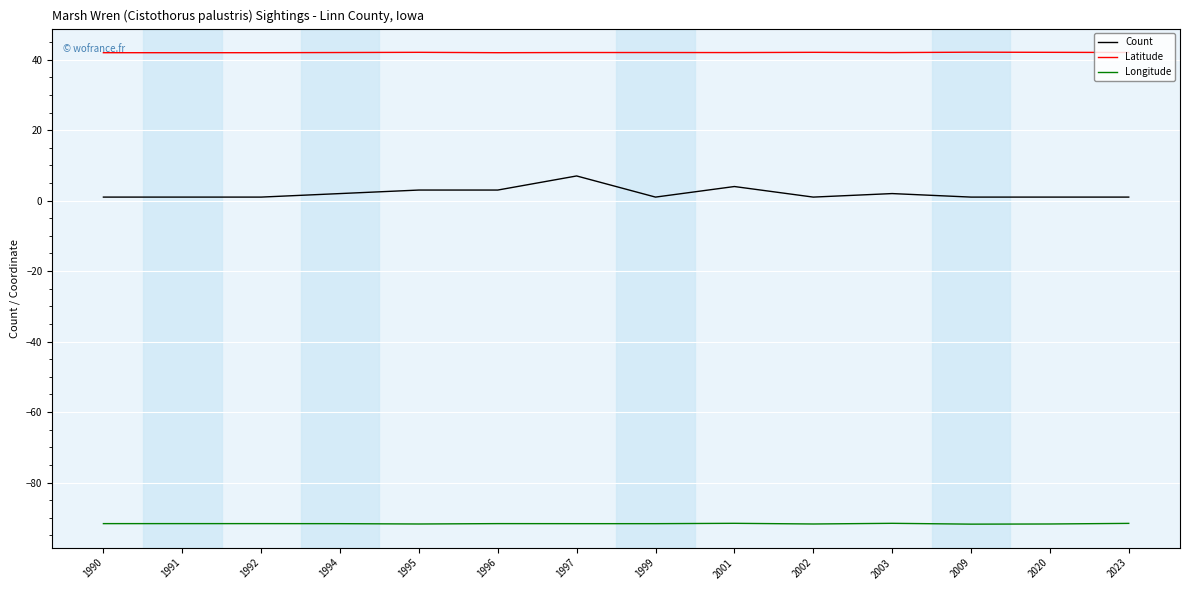

True or false: Count and Latitude cross at least once.

False